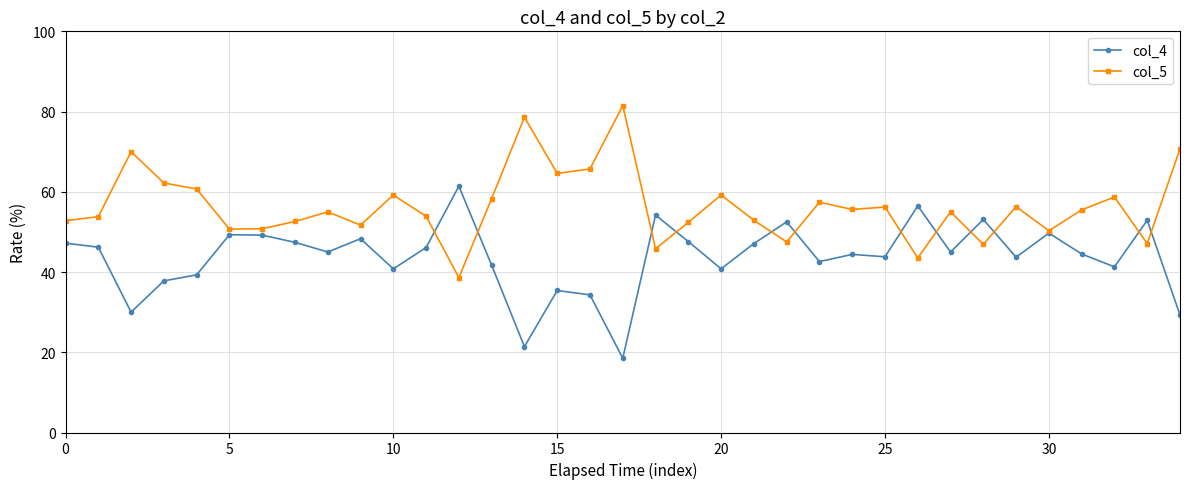

List the series in order of their peak value, lowest first.

col_4, col_5